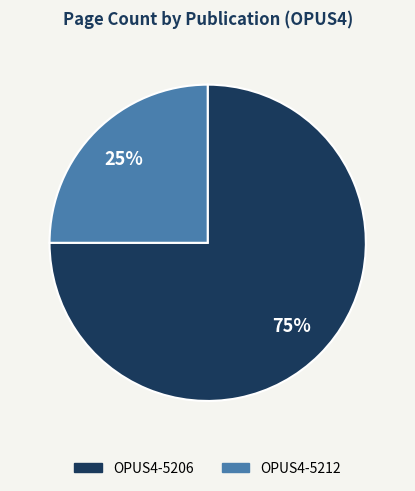

What is the ratio of the value at OPUS4-5212 to the value at OPUS4-5206?

0.3